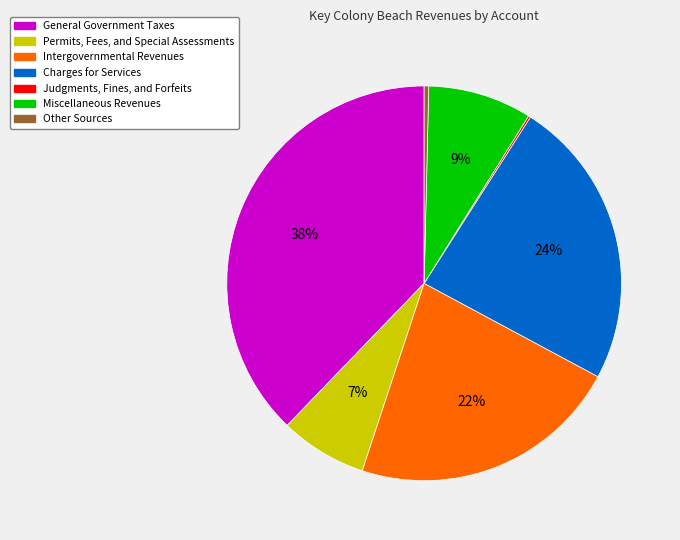

Is there a majority slice in this chart?

No